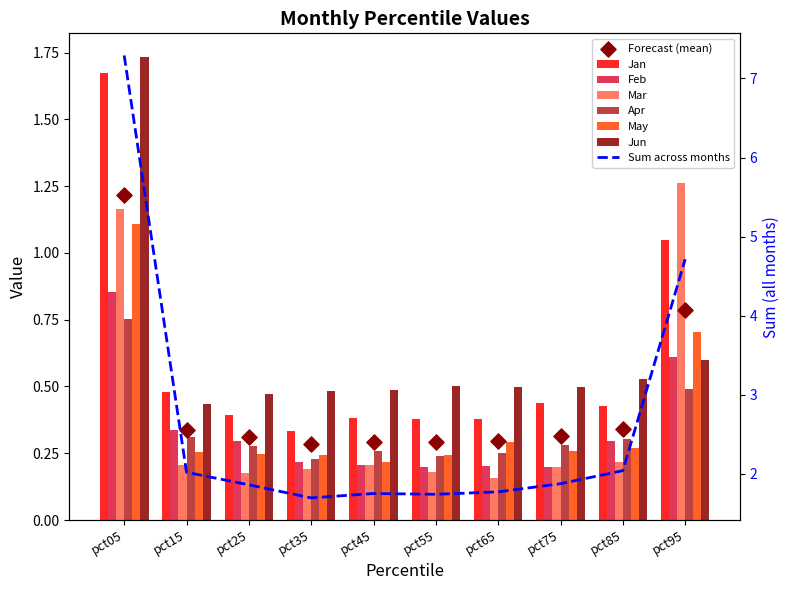

Is the value of Jun at pct85 greater than the value of Jan at pct85?

Yes